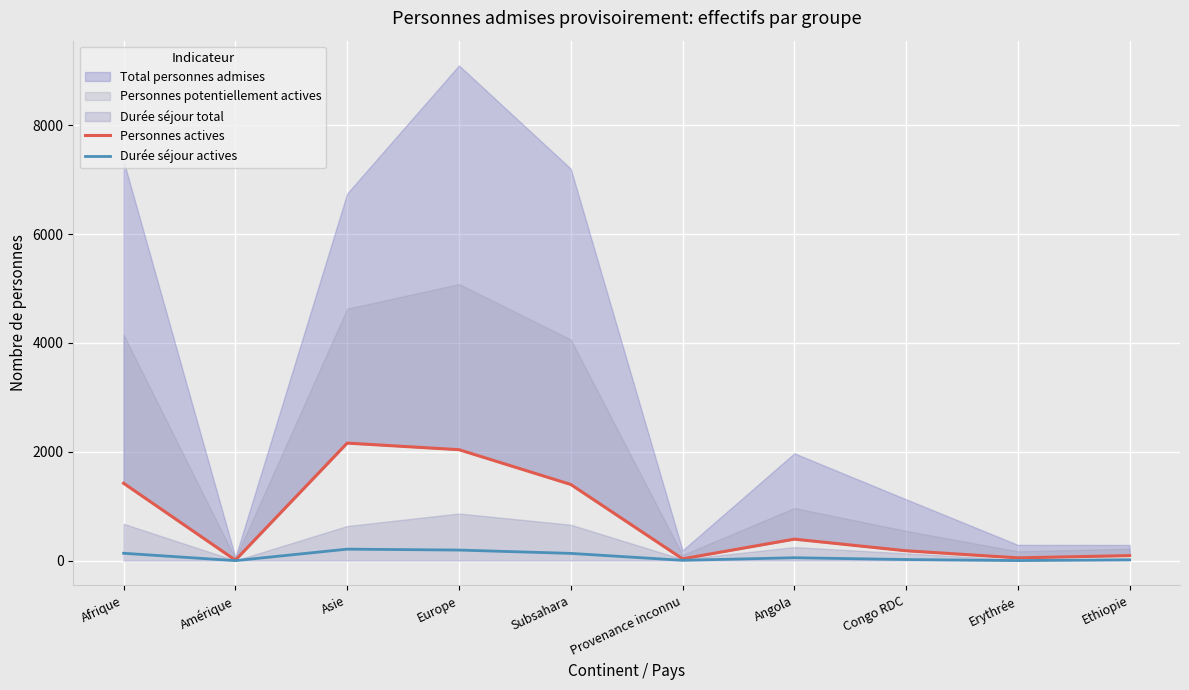

What is the maximum value for Durée séjour actives?

211